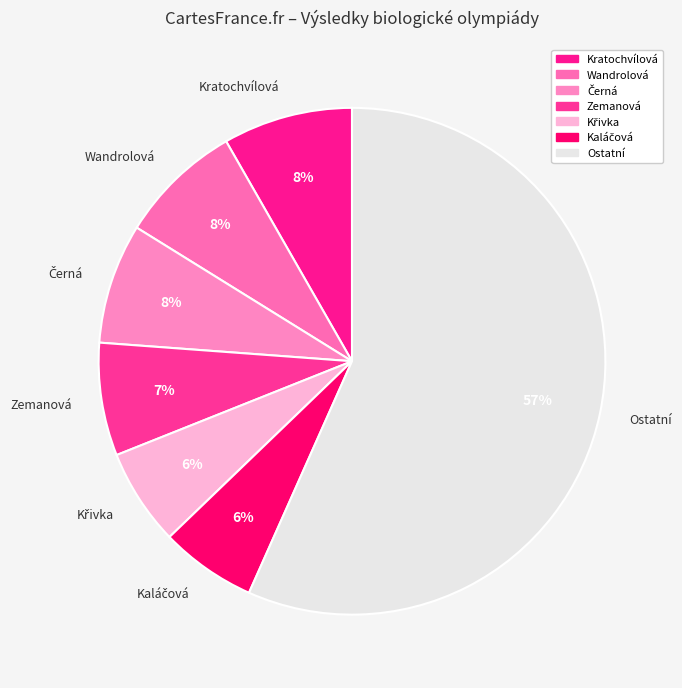

What is the largest slice in the pie chart?

Ostatní